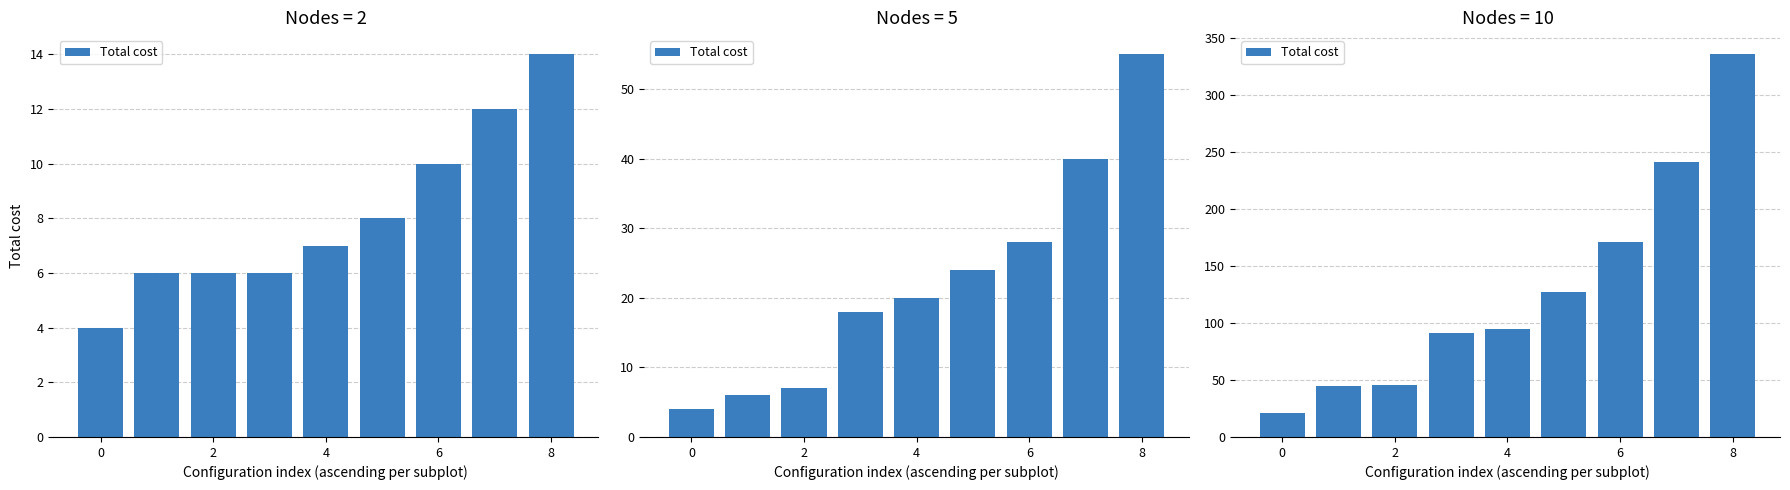

What is the change in value from 10 to 7?

+70